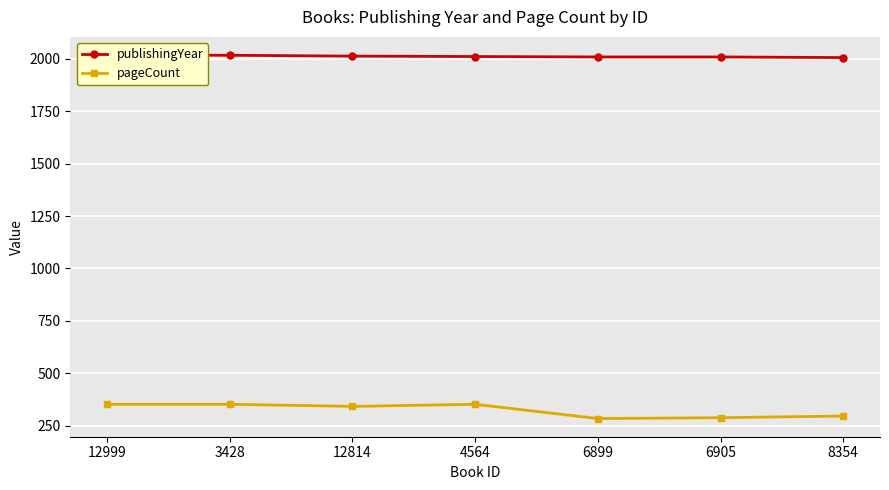

At how many categories does at least one series exceed 1135?

7